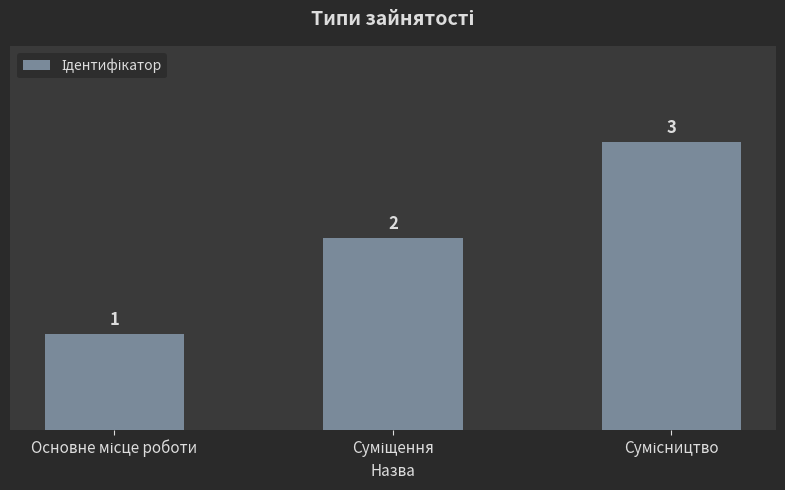

What is the value of the 1st bar from the left?

1